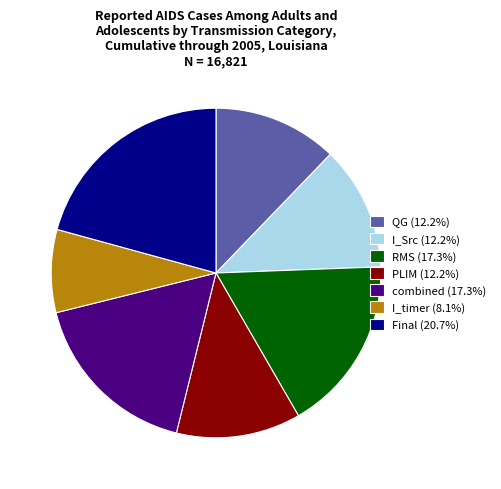

Which category has the biggest portion of the pie?

Final